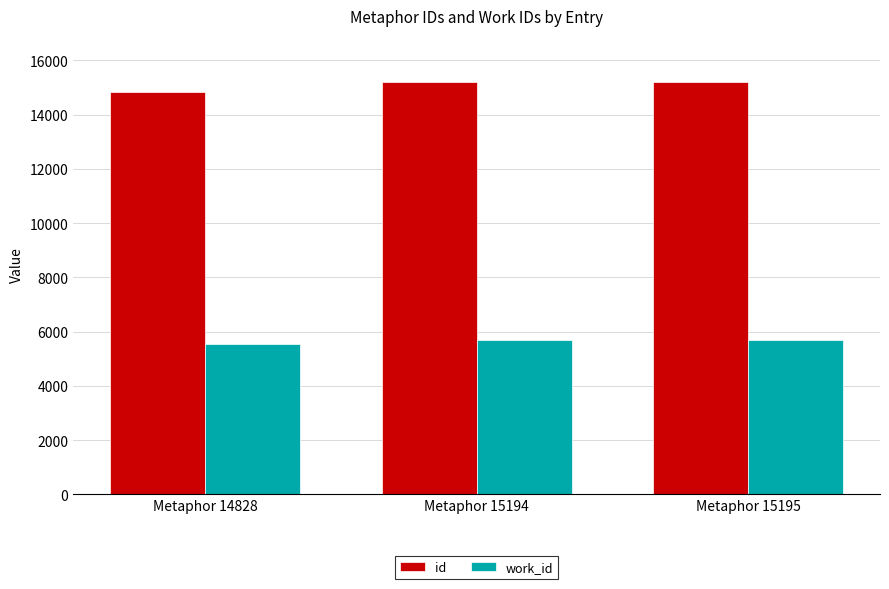

Which label corresponds to the smallest value in the chart?

Metaphor 14828